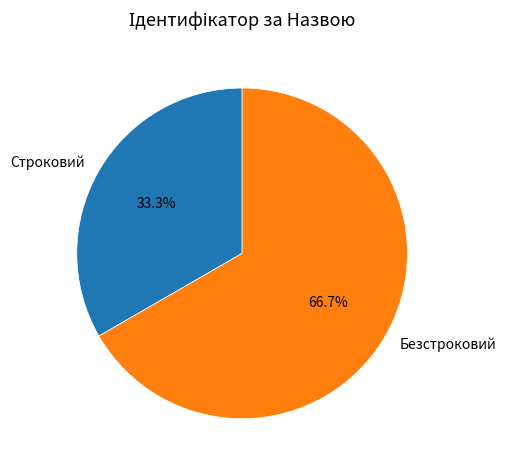

What is the ratio of the value at Безстроковий to the value at Строковий?

2.0